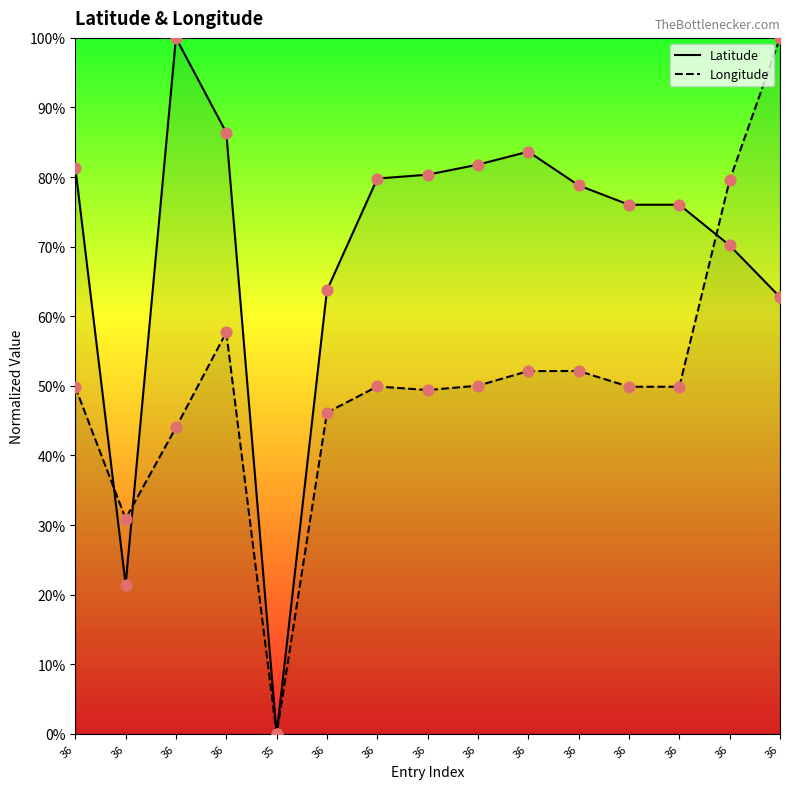

Which series has the largest Y range (max minus min)?

Latitude